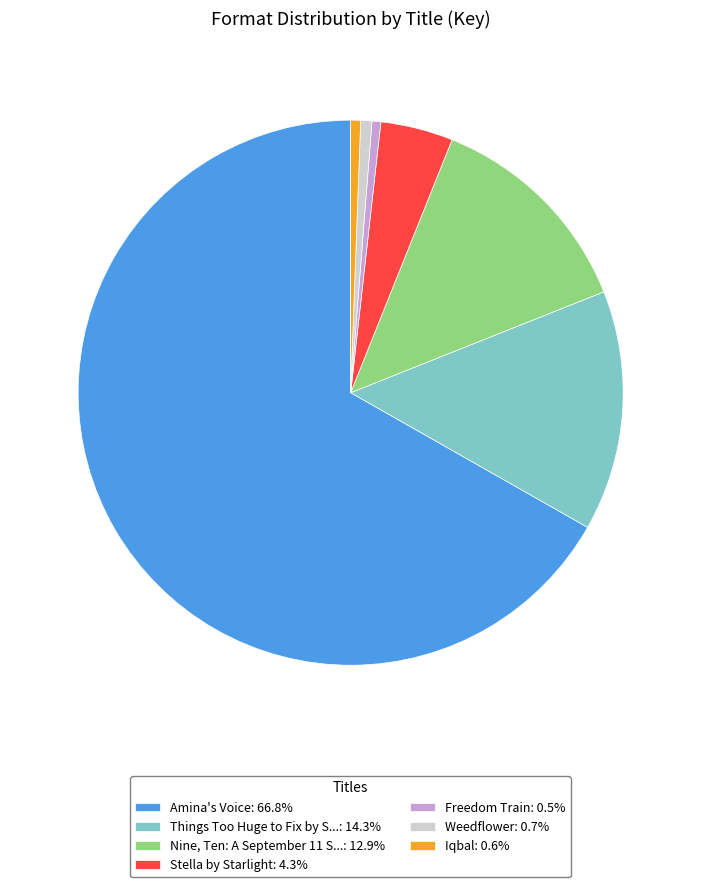

What is the ratio of the value at Amina's Voice: 66.8% to the value at Things Too Huge to Fix by S...: 14.3%?

4.7